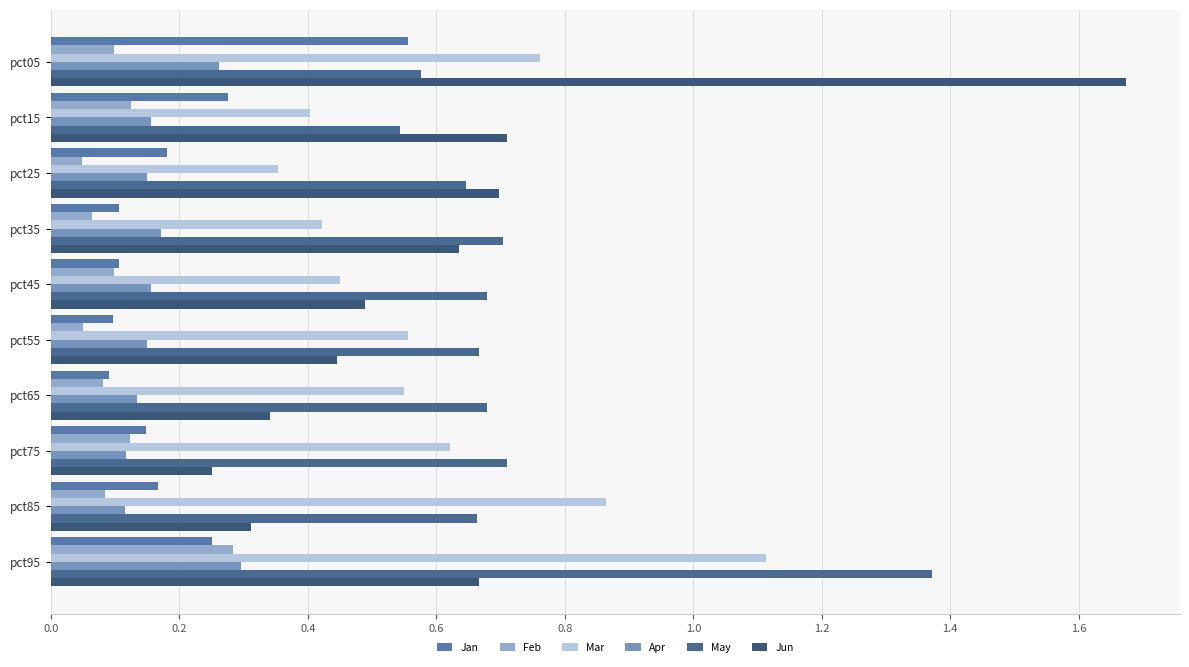

How many data points does each series have?

10